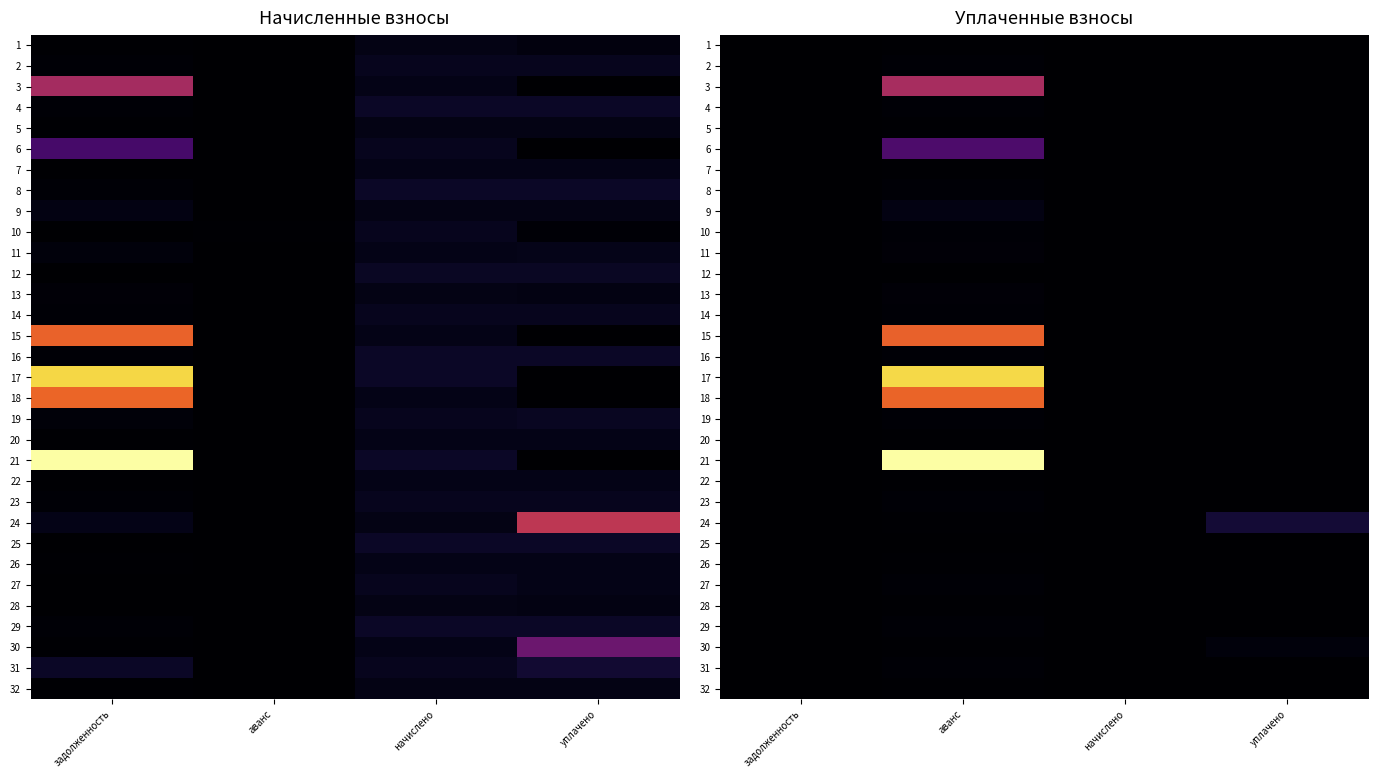

Read the 31 value at аванс.

218.9